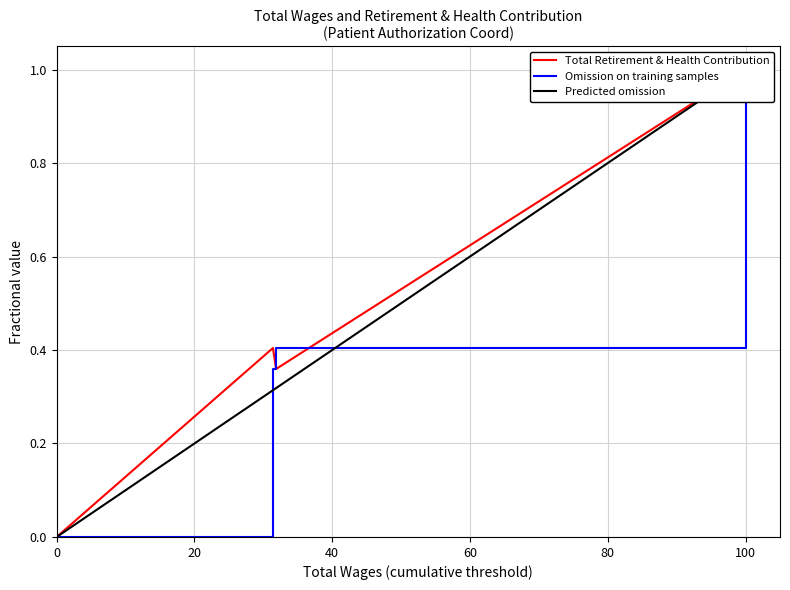

What is the total value across all series at 100?

2.0